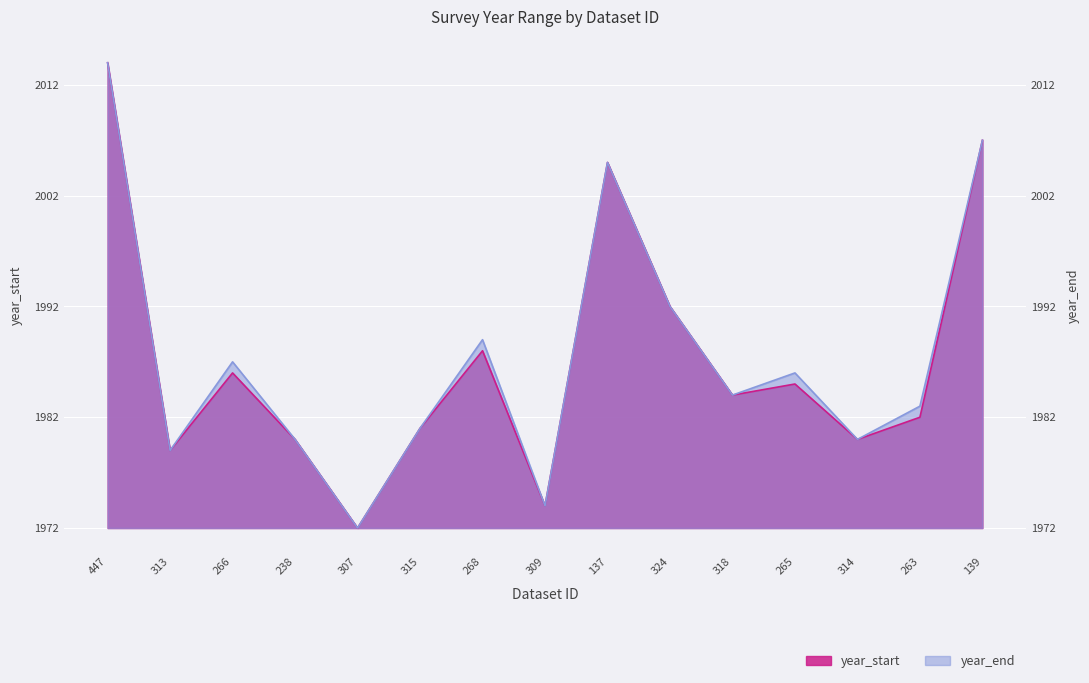

What position from the right is 315?

10